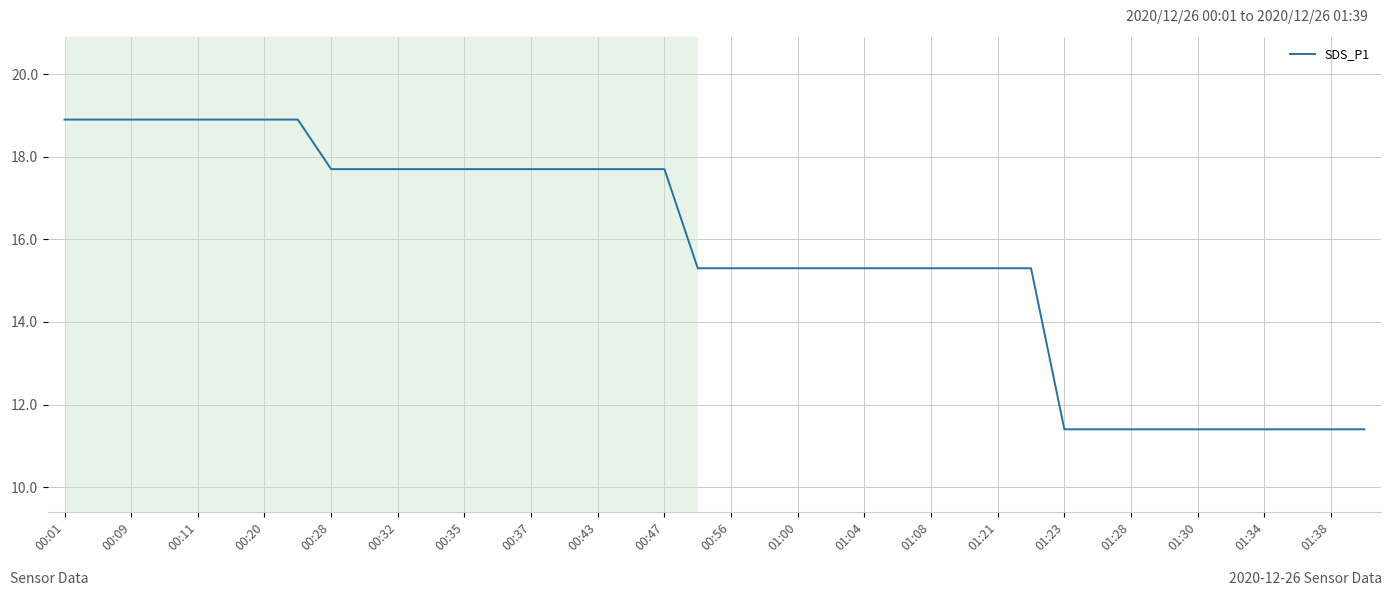

What is the minimum value shown in the chart?

11.4